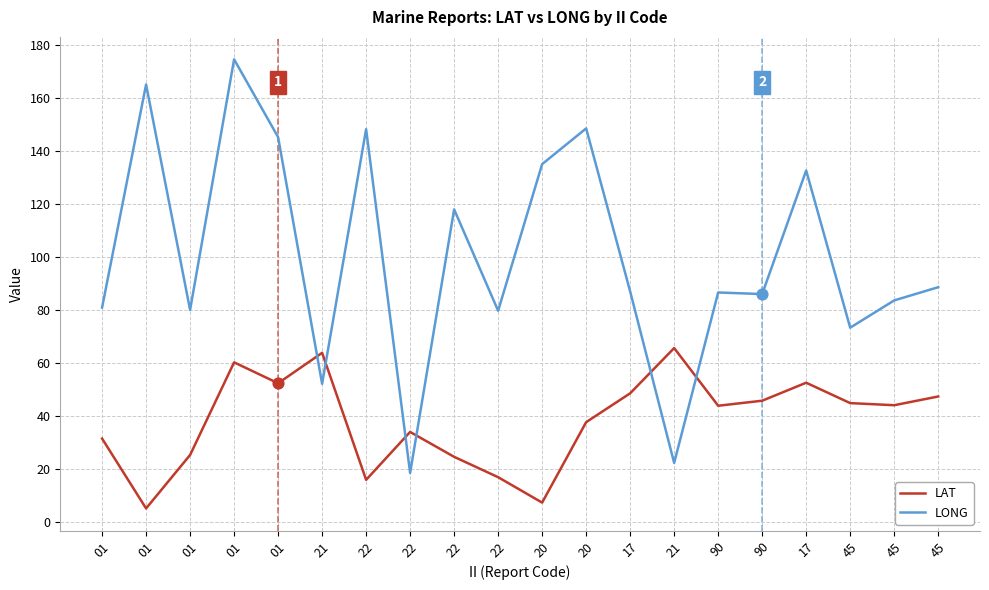

What is the total value across all series at 90?

130.4